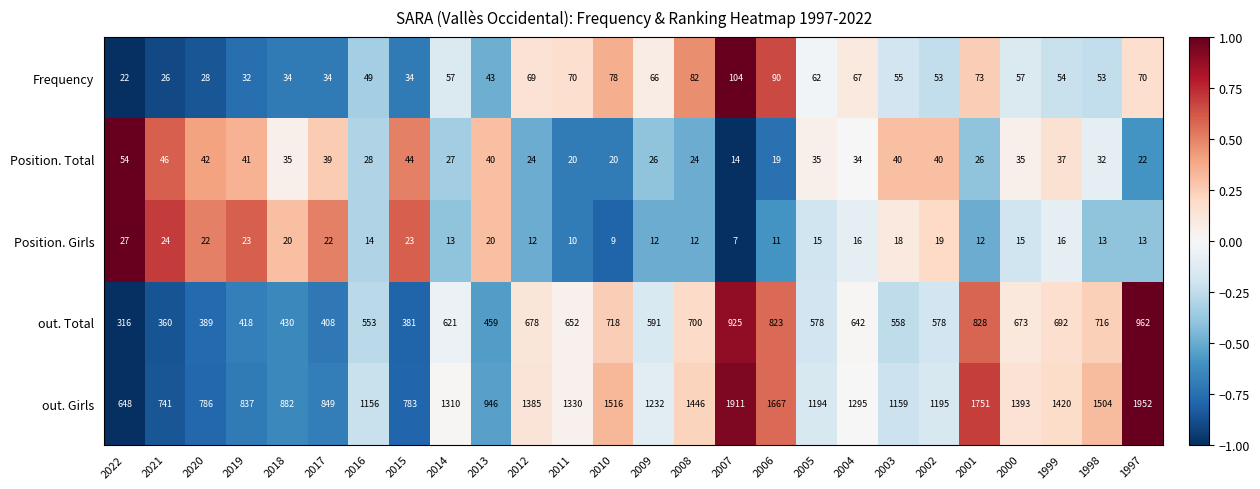

The out. Girls series shows 1310 at 2014. True or false?

True